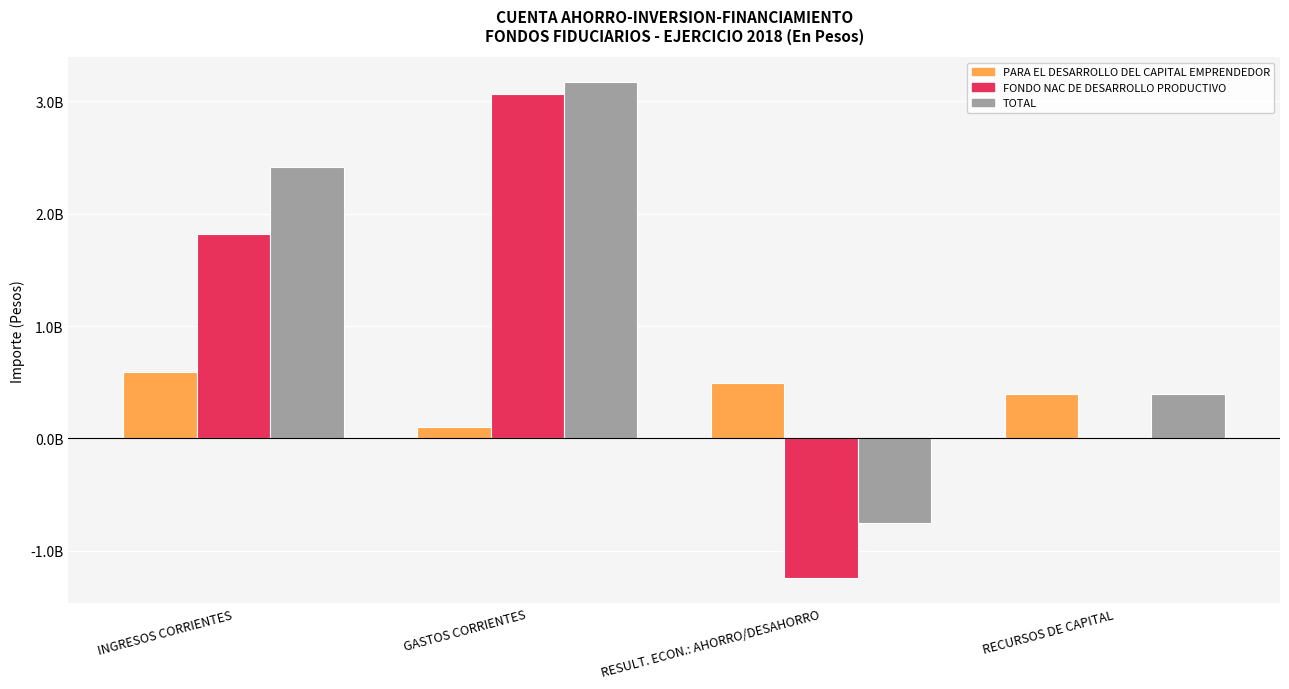

At which label does FONDO NAC DE DESARROLLO PRODUCTIVO reach its minimum?

RESULT. ECON.: AHORRO/DESAHORRO